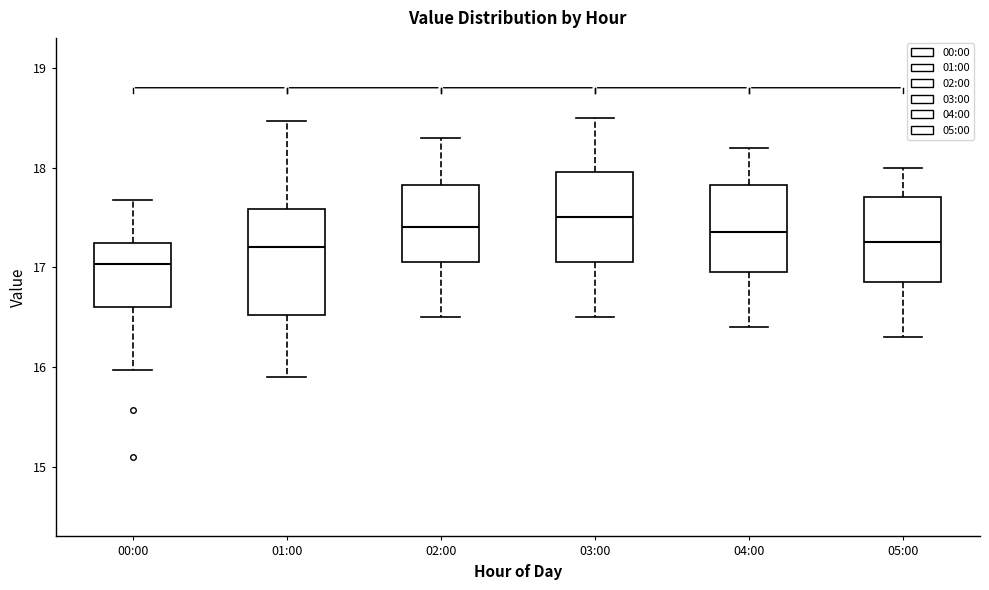

Which box has the highest median line?

03:00